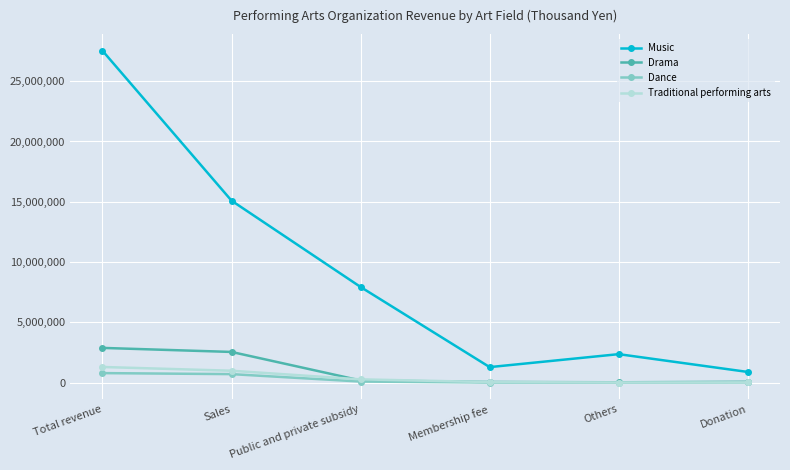

Where does the Traditional performing arts series first go above 260551?

Total revenue